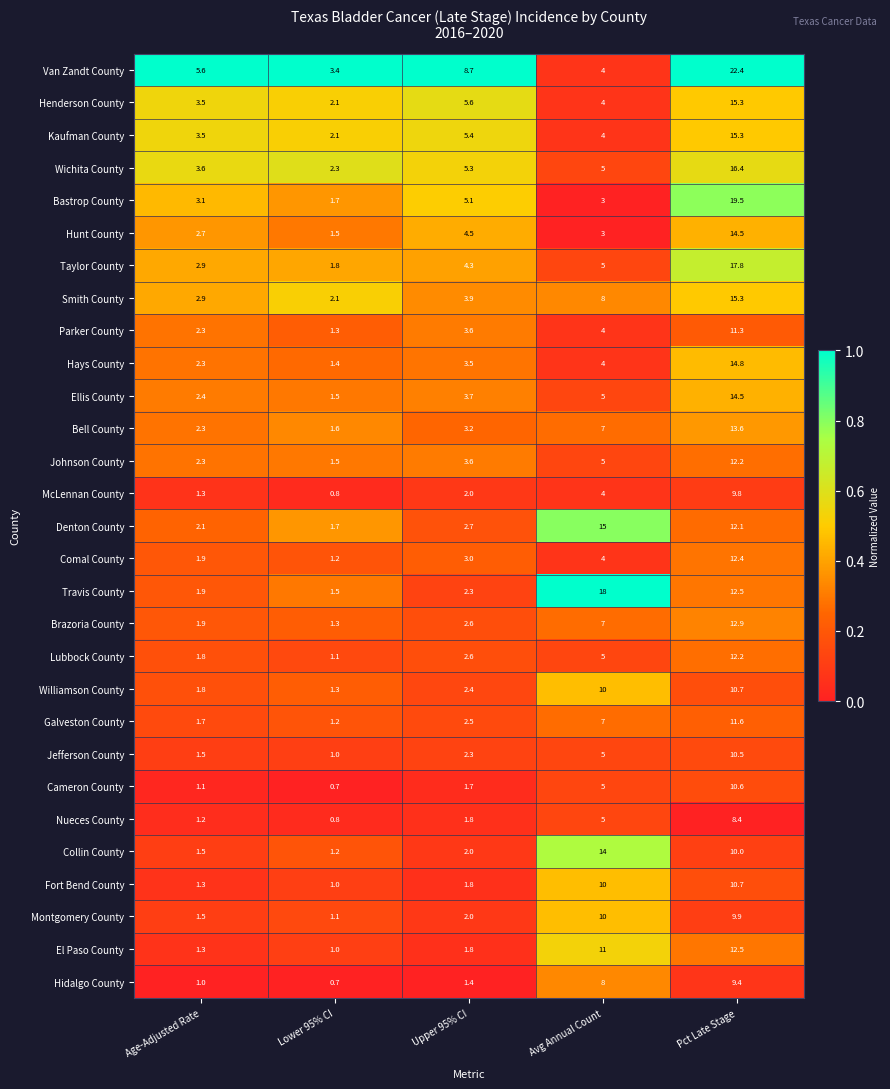

What is the difference between the maximum and minimum values in the Henderson County series?

13.2